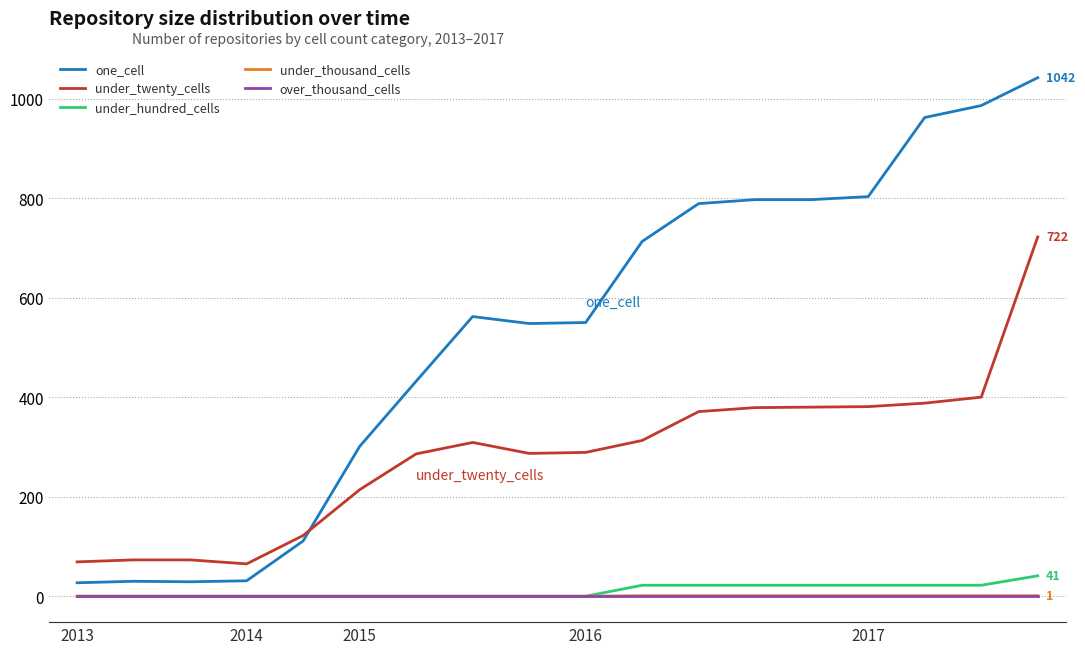

Which series has the largest range (max minus min)?

one_cell